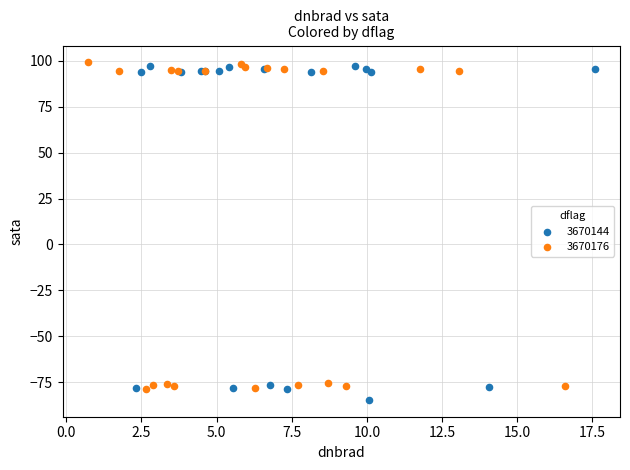

Which series reaches the maximum Y coordinate?

3670176